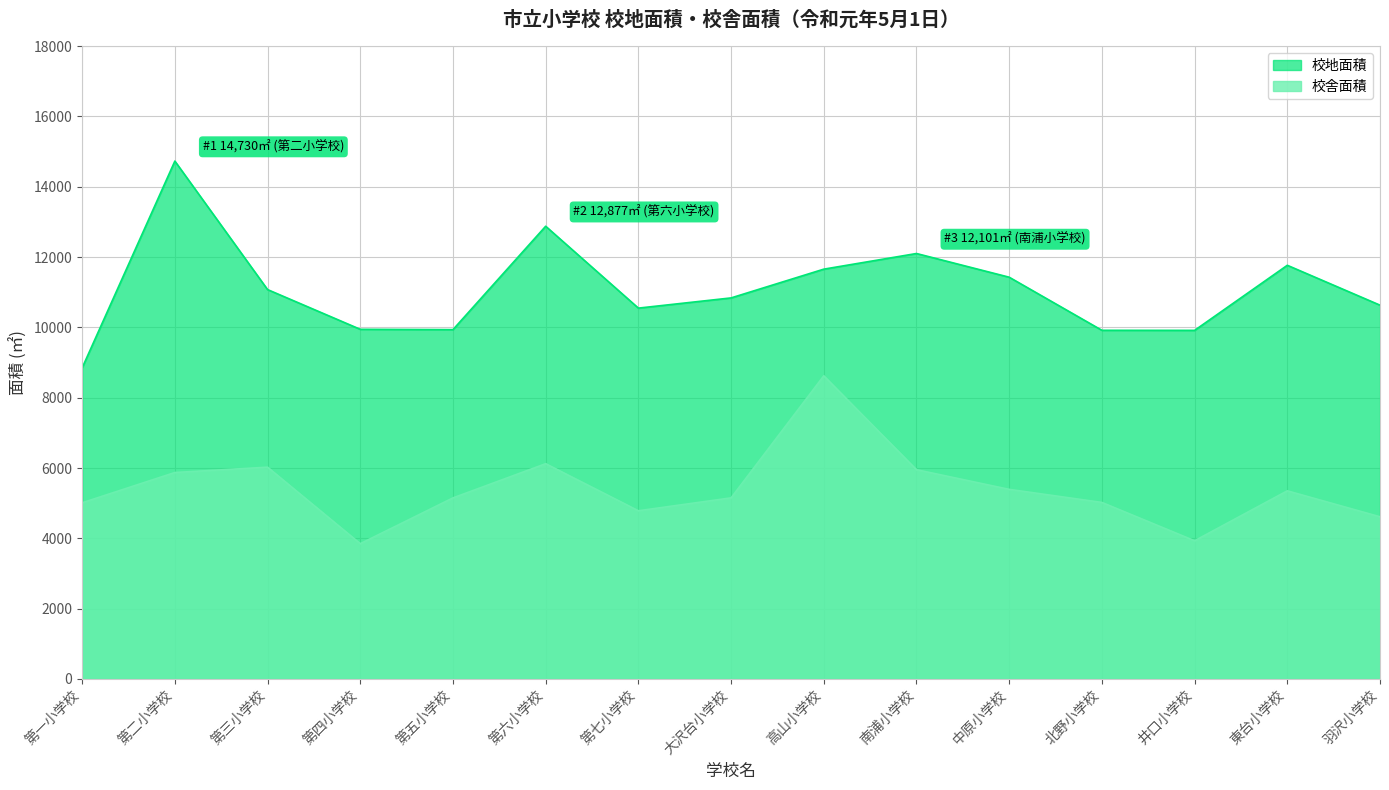

The 校舎面積 series shows 5011 at 第一小学校. True or false?

True